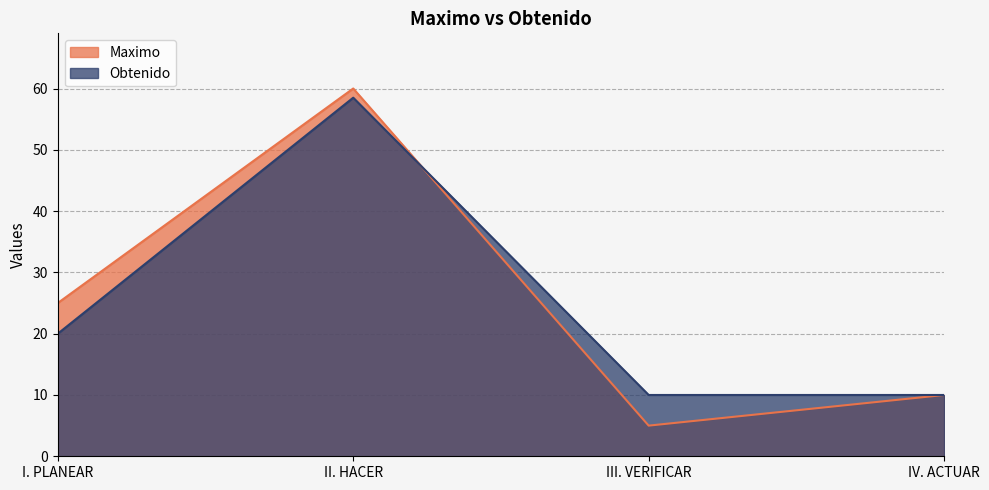

Which series has the largest range (max minus min)?

Maximo